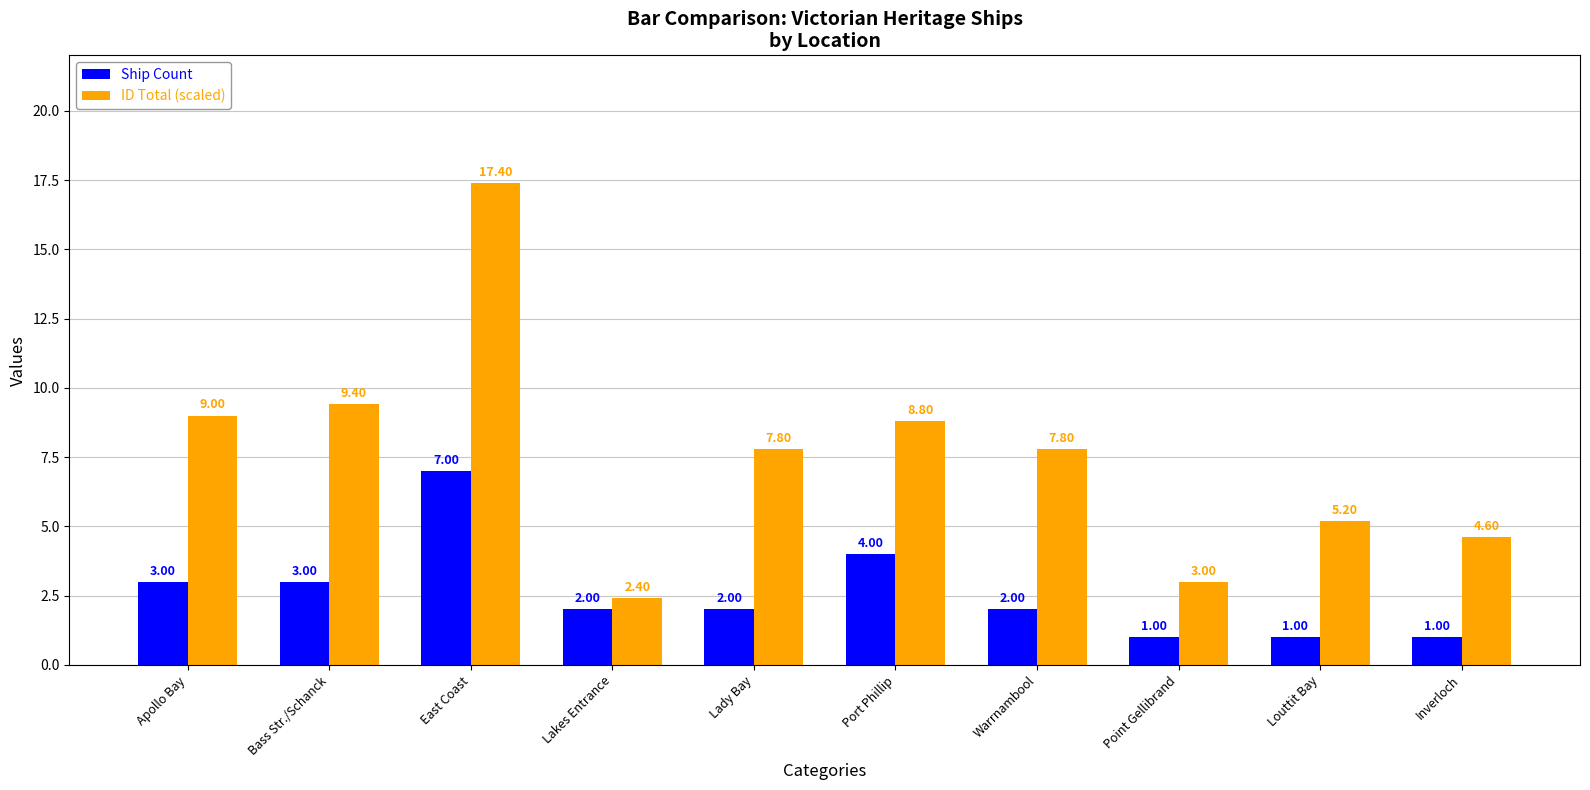

What is the approximate value of ID Total (scaled) at Bass Str./Schanck?

9.4